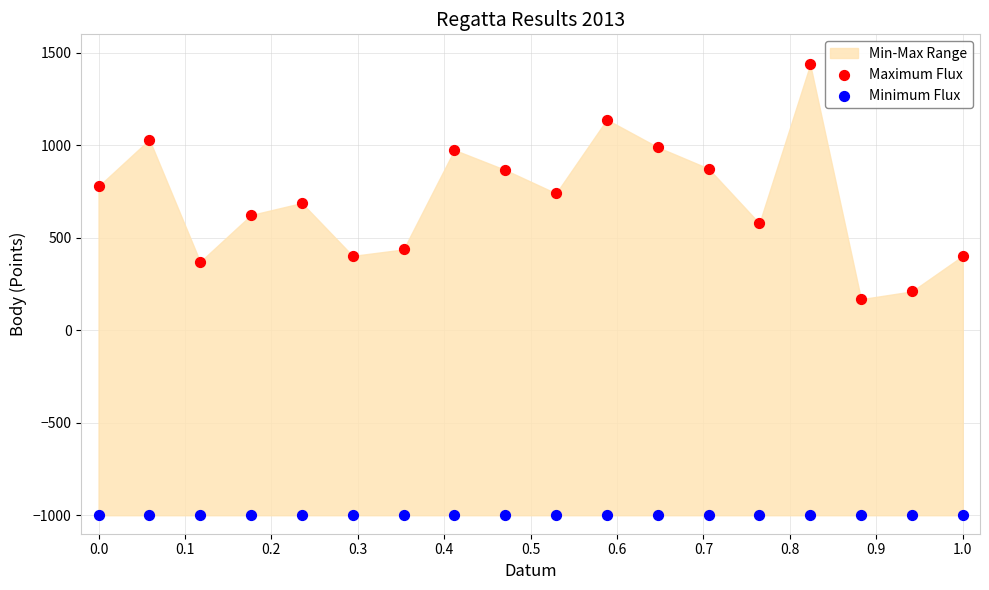

Which series reaches the maximum Y coordinate?

Maximum Flux